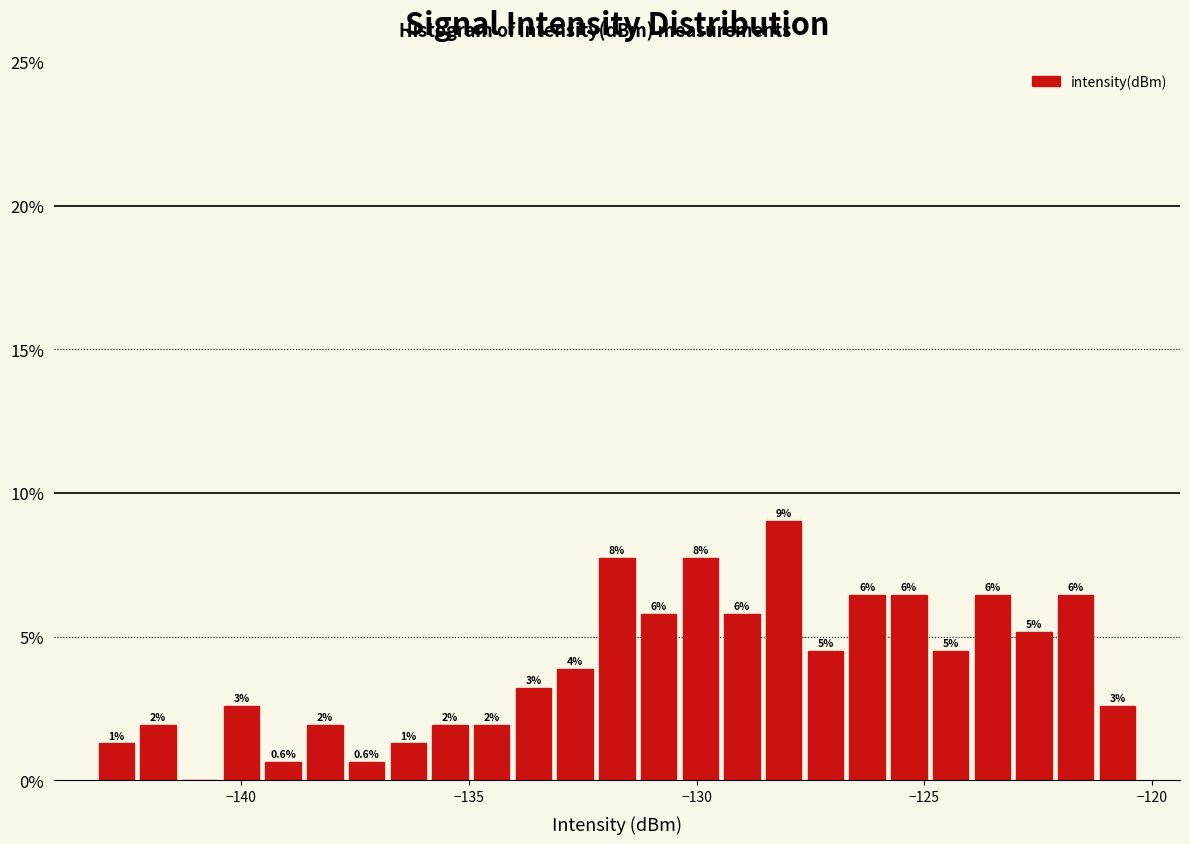

Around what value on the x-axis is the tallest bar? Give the approximate position of its centre, as read against the axis.

-128.0